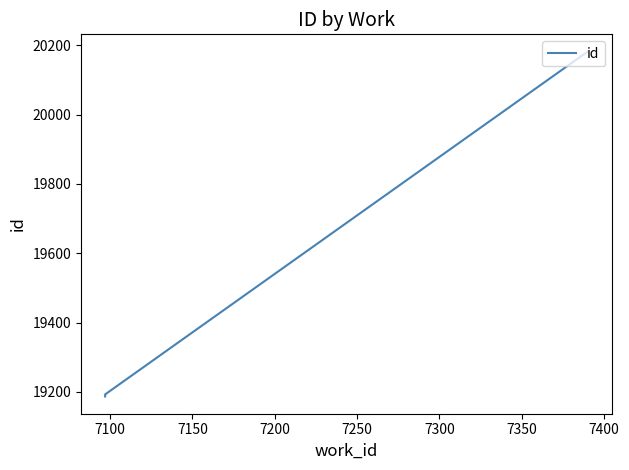

How many lines are shown in the chart?

1